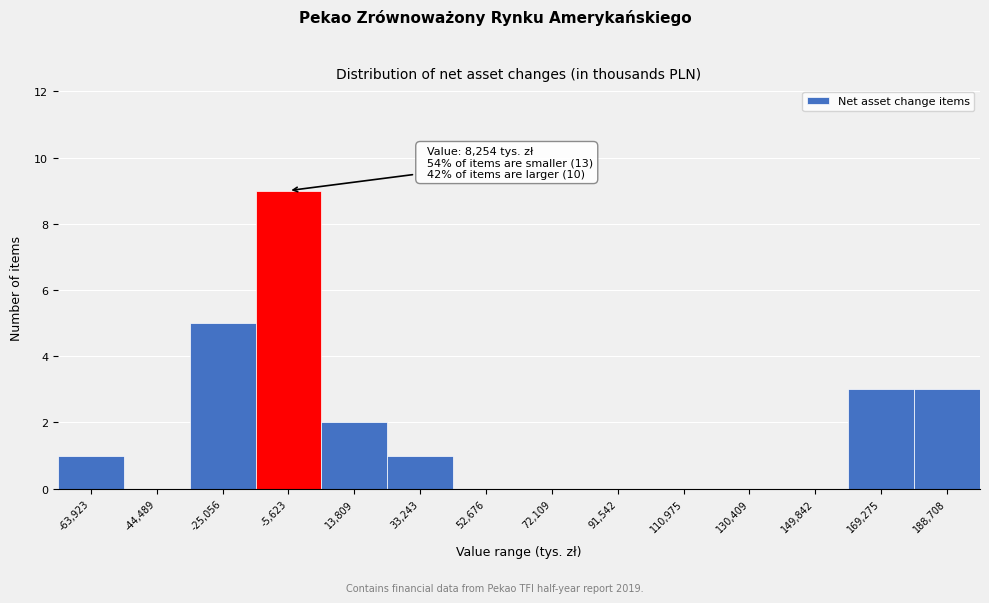

Reading right to left, transcribe all the data shown in this chart.

188,708=3	169,275=3	149,842=0	130,409=0	110,975=0	91,542=0	72,109=0	52,676=0	33,243=1	13,809=2	-5,623=9	-25,056=5	-44,489=0	-63,923=1